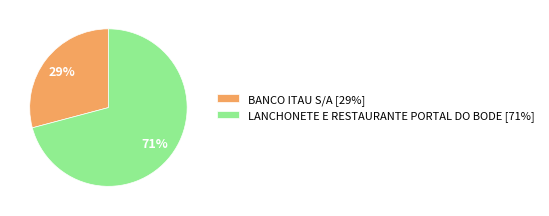

To the nearest percent, what percentage of the pie is BANCO ITAU S/A?

29%